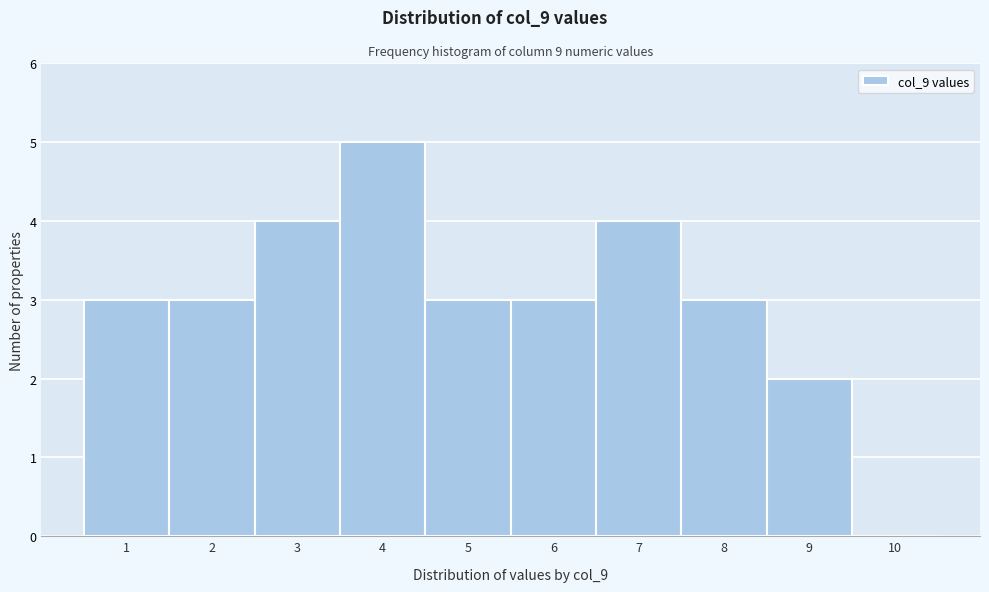

What is the height of the bar covering 3.5 to 4.5 on the x-axis? The values are not printed on the chart, so give them approximately, as read against the axis.

5